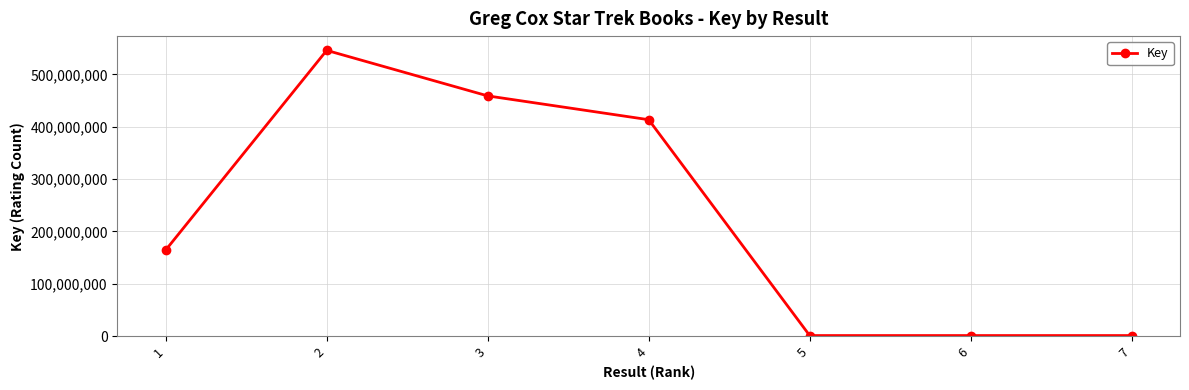

Is it true that the value at 4 is 700009649?

False